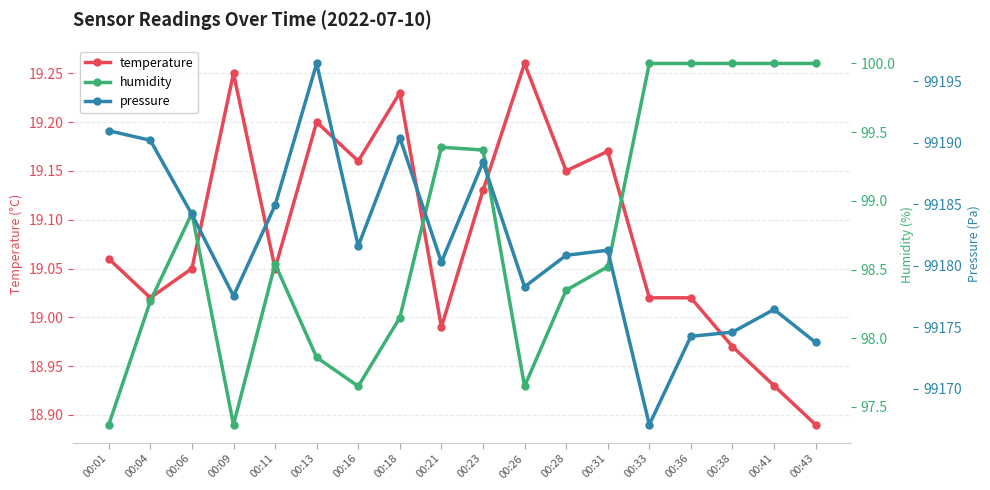

What is the average value of the temperature series?

19.1